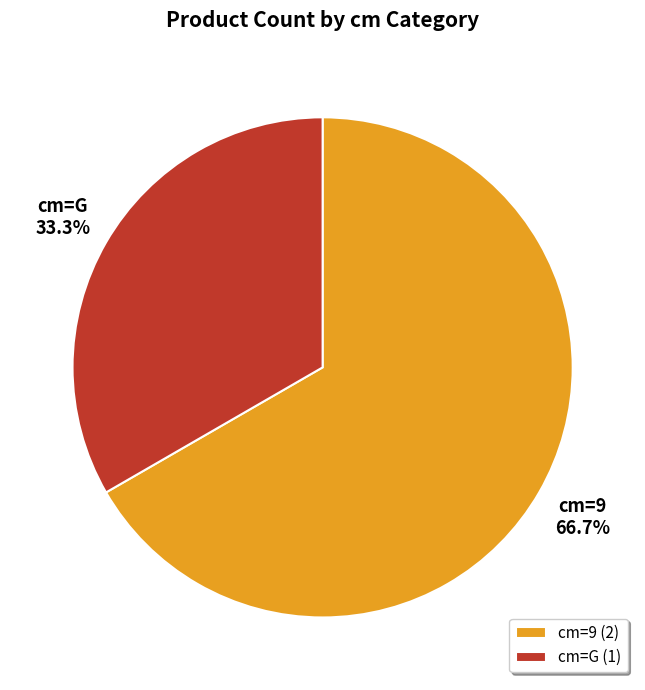

What portion of the pie excludes cm=G?

66.7%